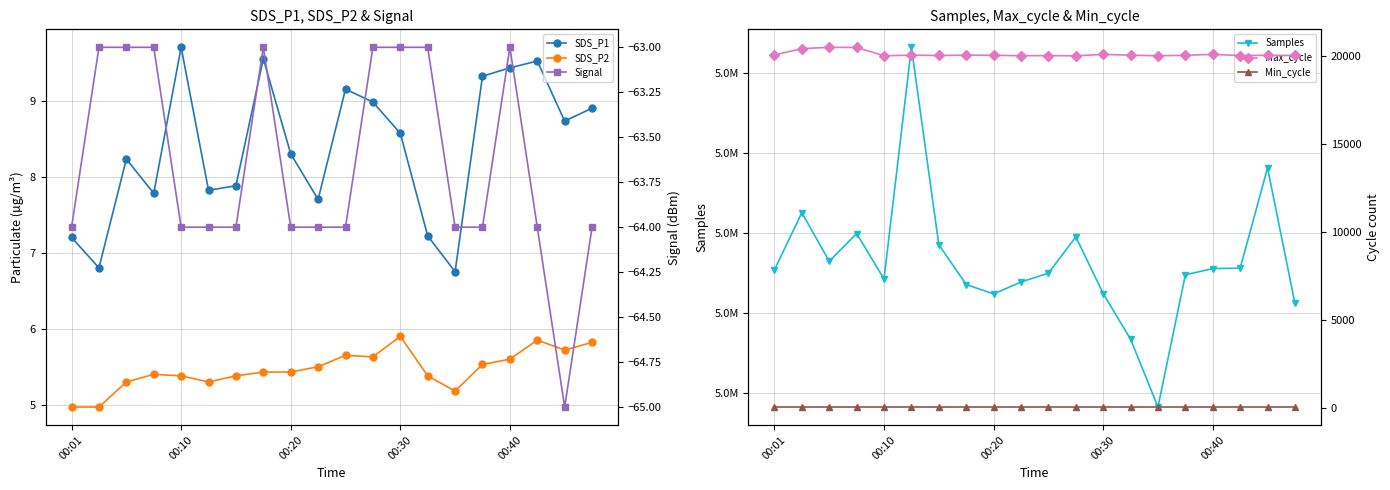

What is the approximate value of Signal at 00:20?

-64.0